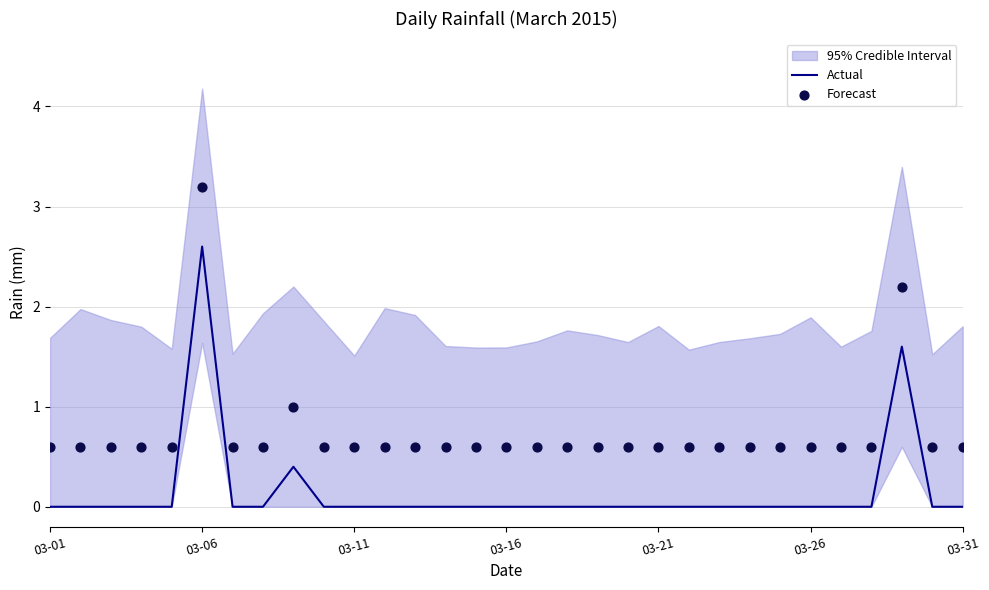

At which label does Actual reach its peak?

03-06